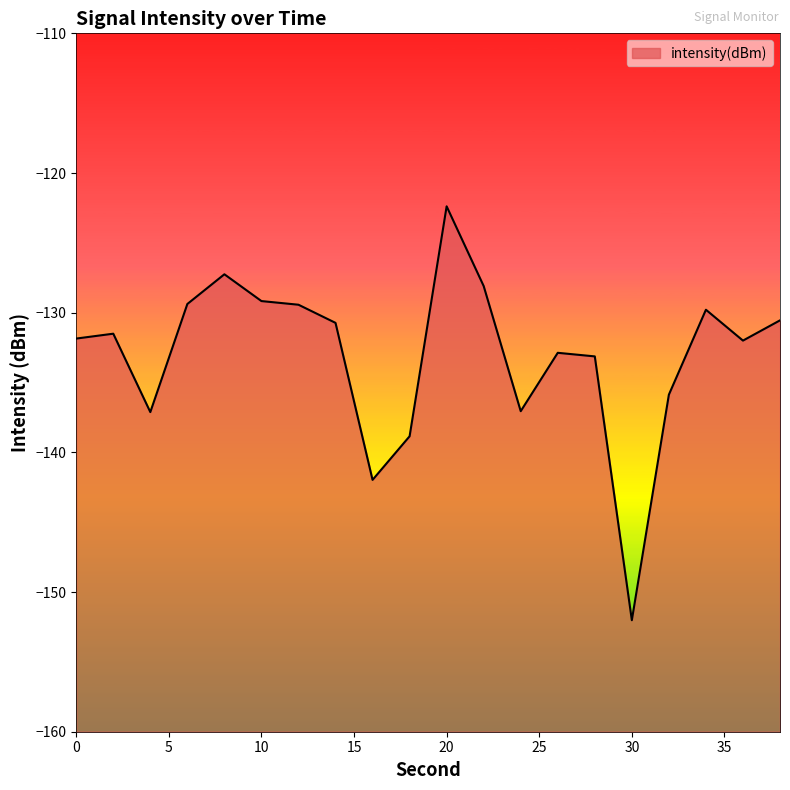

At which category does the data reach its first local peak?

2